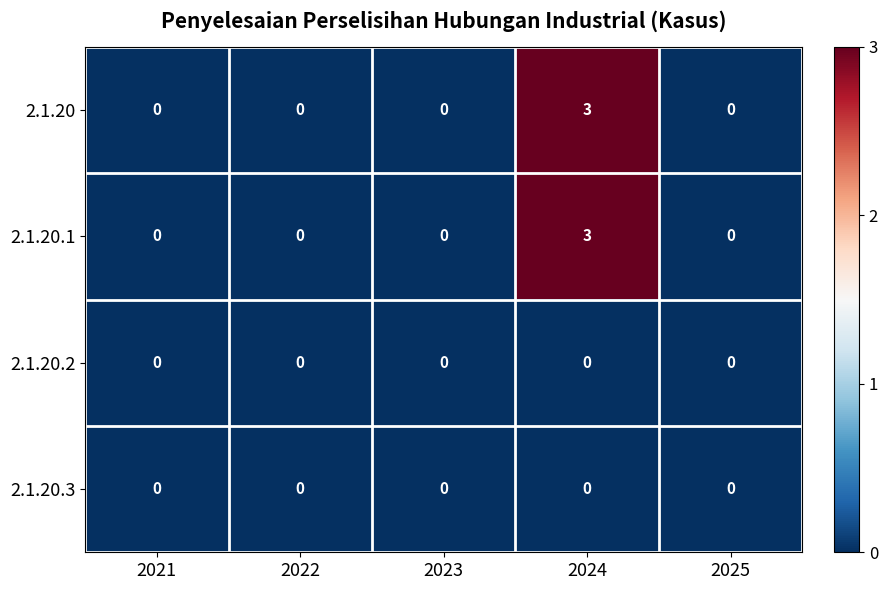

What is the maximum value shown in the chart?

3